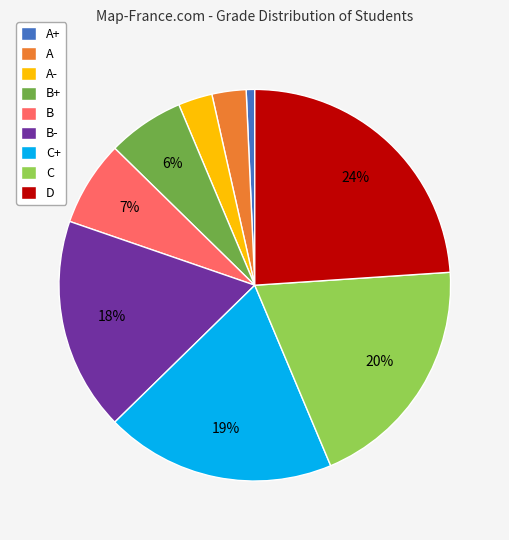

Does any single category account for the majority?

No